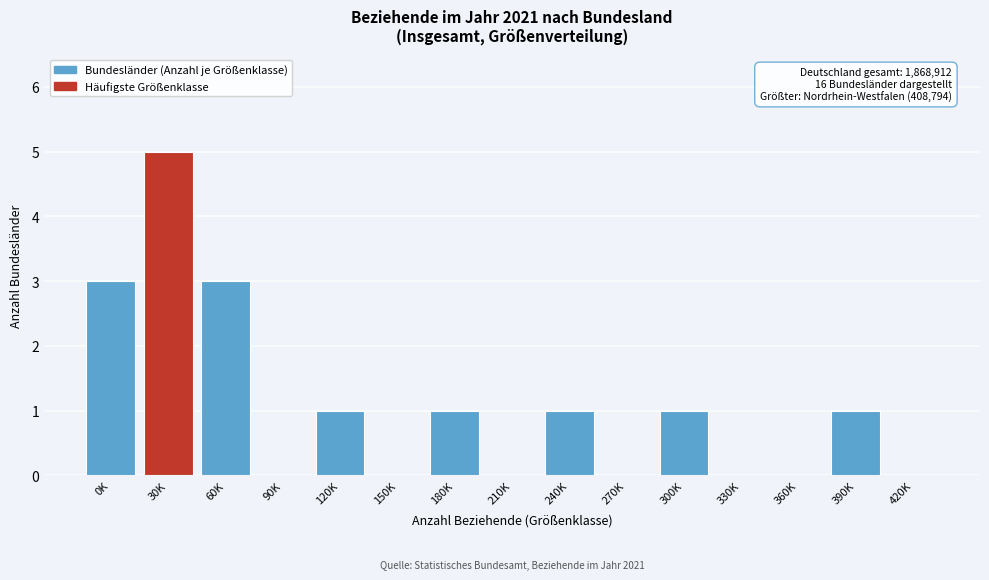

Reading left to right, what are all the values shown in this chart?

0K=3	30K=5	60K=3	90K=0	120K=1	150K=0	180K=1	210K=0	240K=1	270K=0	300K=1	330K=0	360K=0	390K=1	420K=0